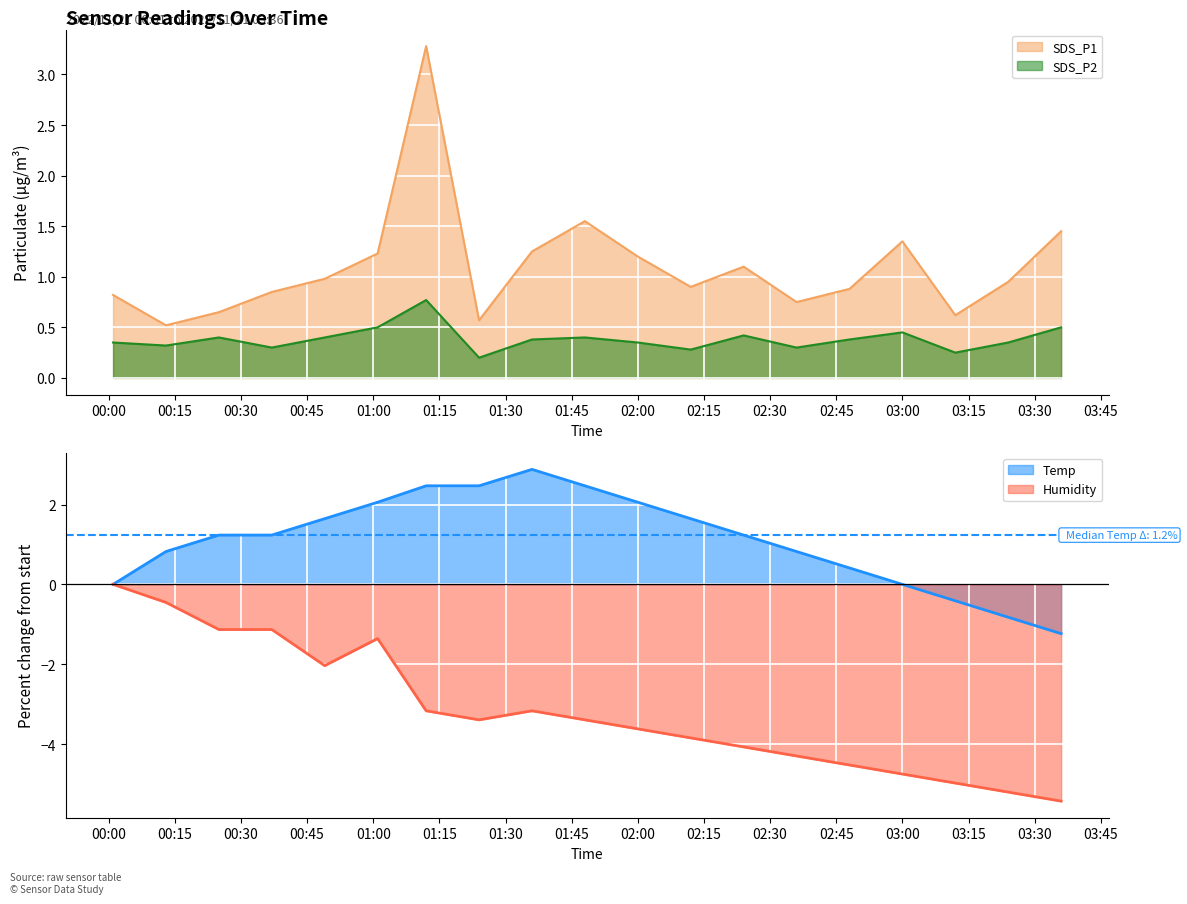

True or false: SDS_P2 and SDS_P1 intersect in this chart.

False